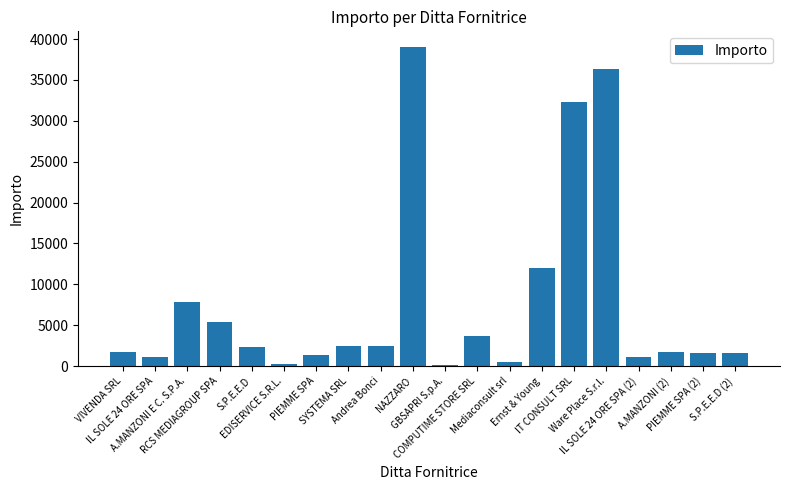

What is the sum of all values?

154832.5